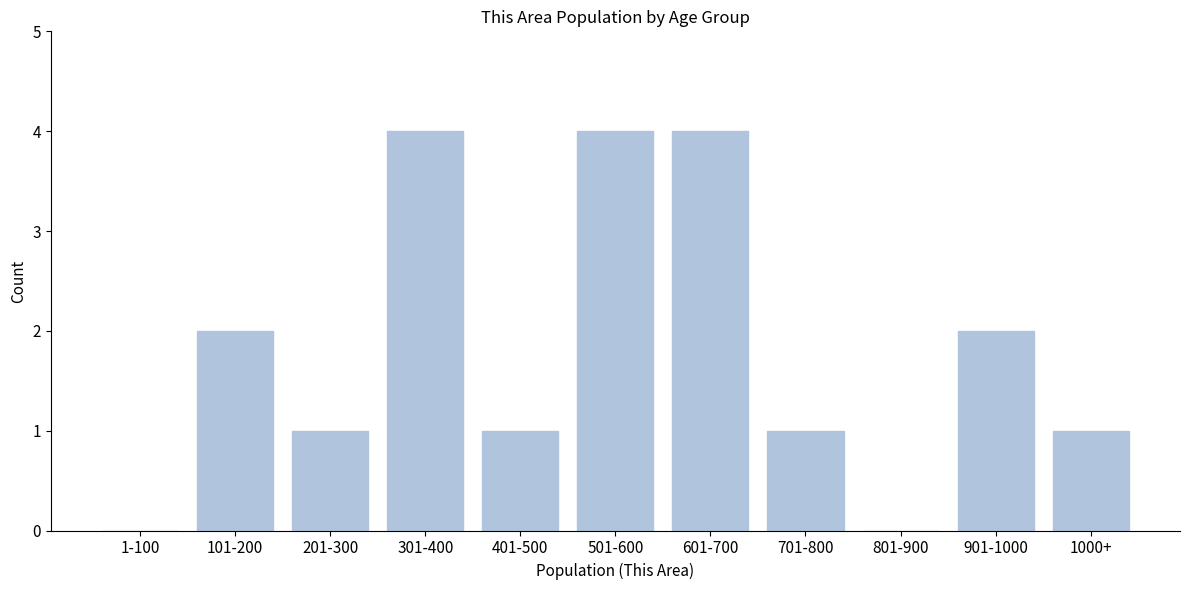

Reading left to right, what are all the values shown in this chart?

1-100=0	101-200=2	201-300=1	301-400=4	401-500=1	501-600=4	601-700=4	701-800=1	801-900=0	901-1000=2	1000+=1